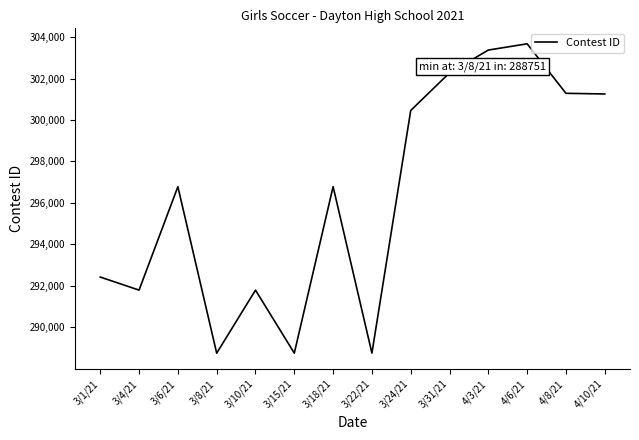

The chart shows a value of 292423 at 3/1/21. True or false?

True